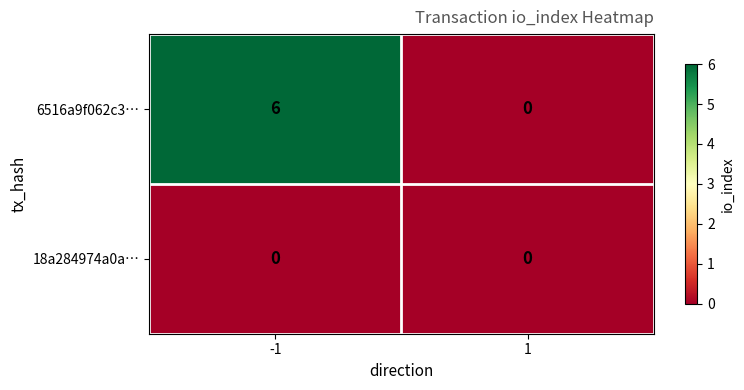

Reading right to left, list all the values displayed in this chart.

6516a9f062c3…: 1=0	-1=6
18a284974a0a…: 1=0	-1=0